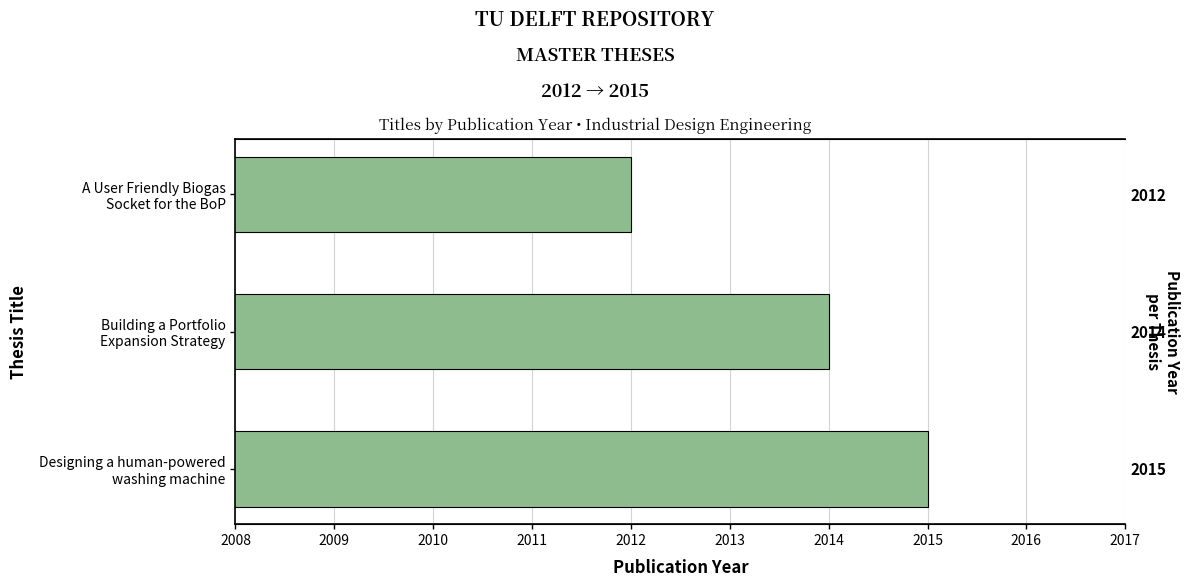

What is the minimum value shown in the chart?

2012